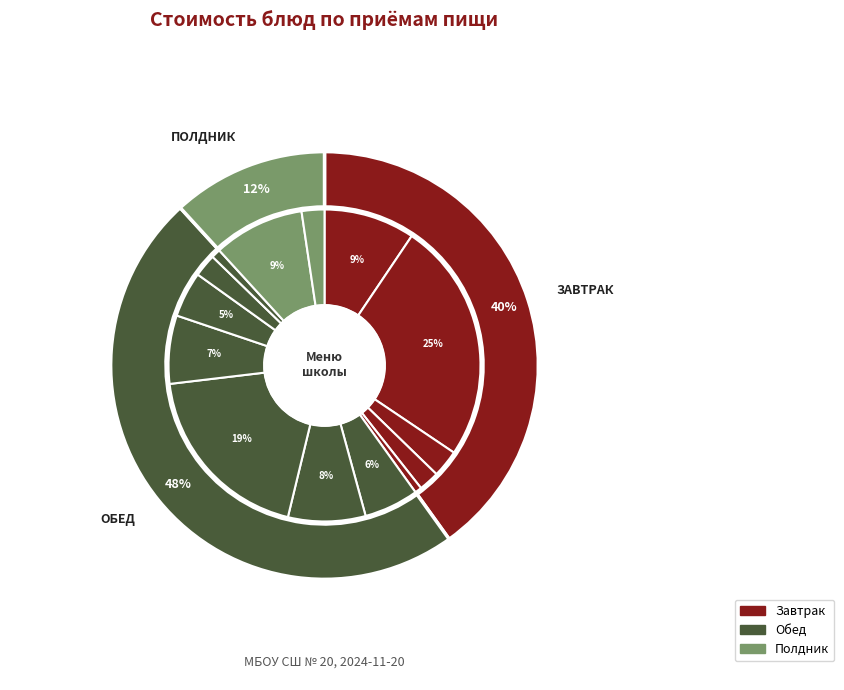

To the nearest percent, what percentage of the pie is Хлеб пшеничный (завтрак)?

2%